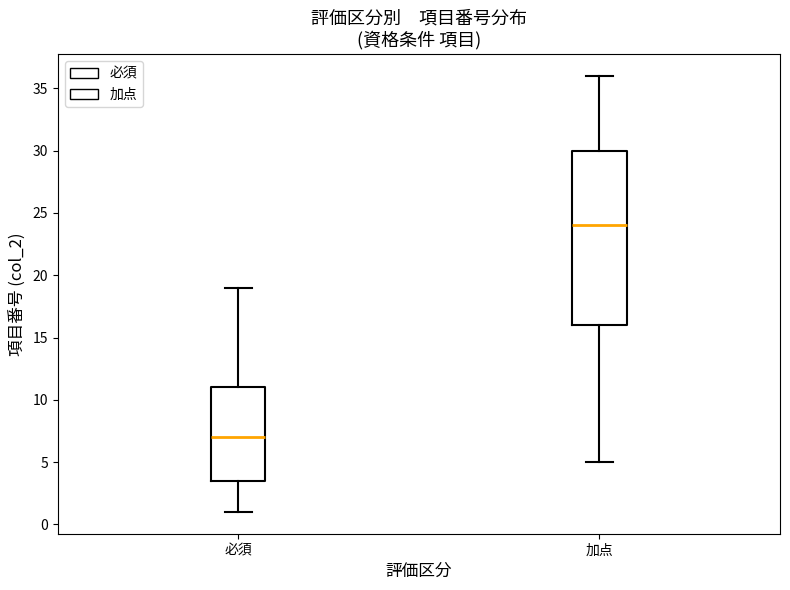

Which box is the tallest, from its lower edge to its upper edge?

加点